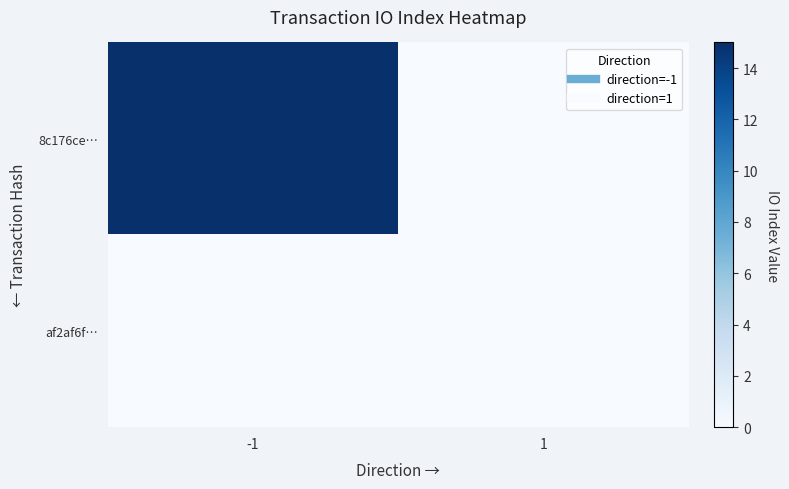

Reading left to right, extract all data points from this chart.

8c176ce…: -1=15	1=0
af2af6f…: -1=0	1=0